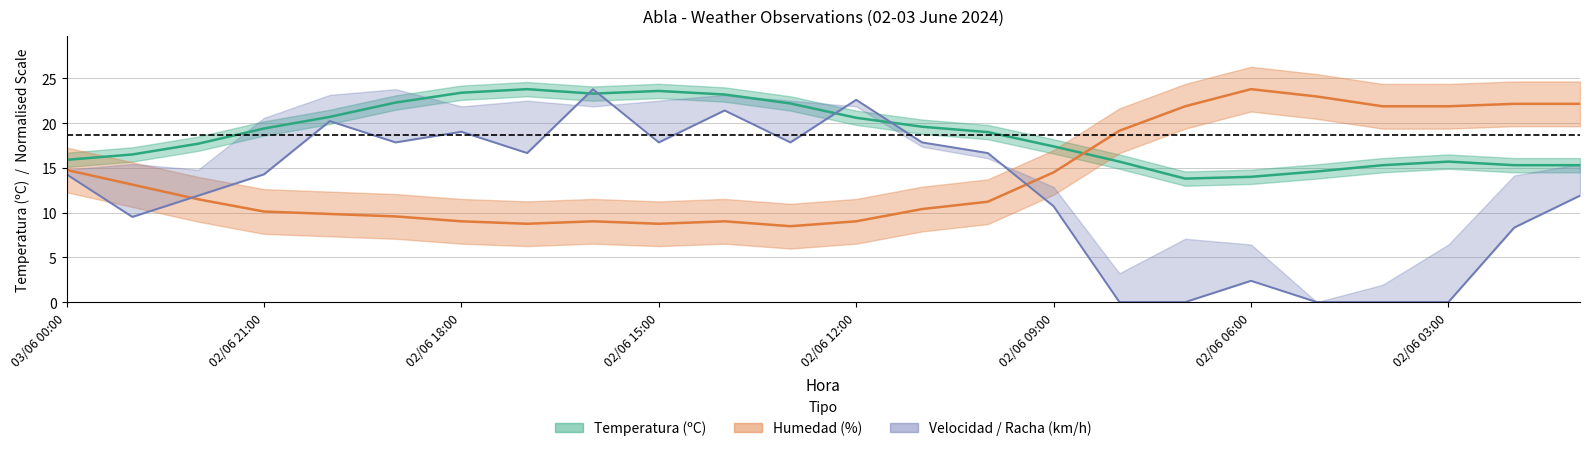

What is the label of the 21st point from the right?

02/06 21:00